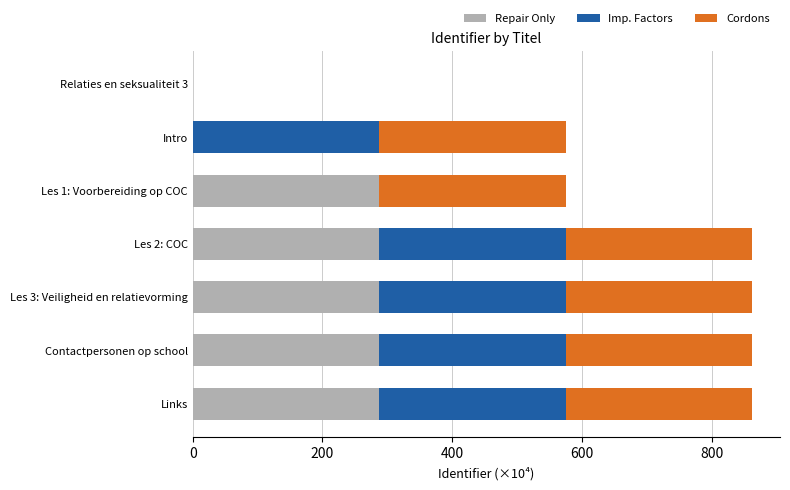

How many categories are shown in the chart?

7